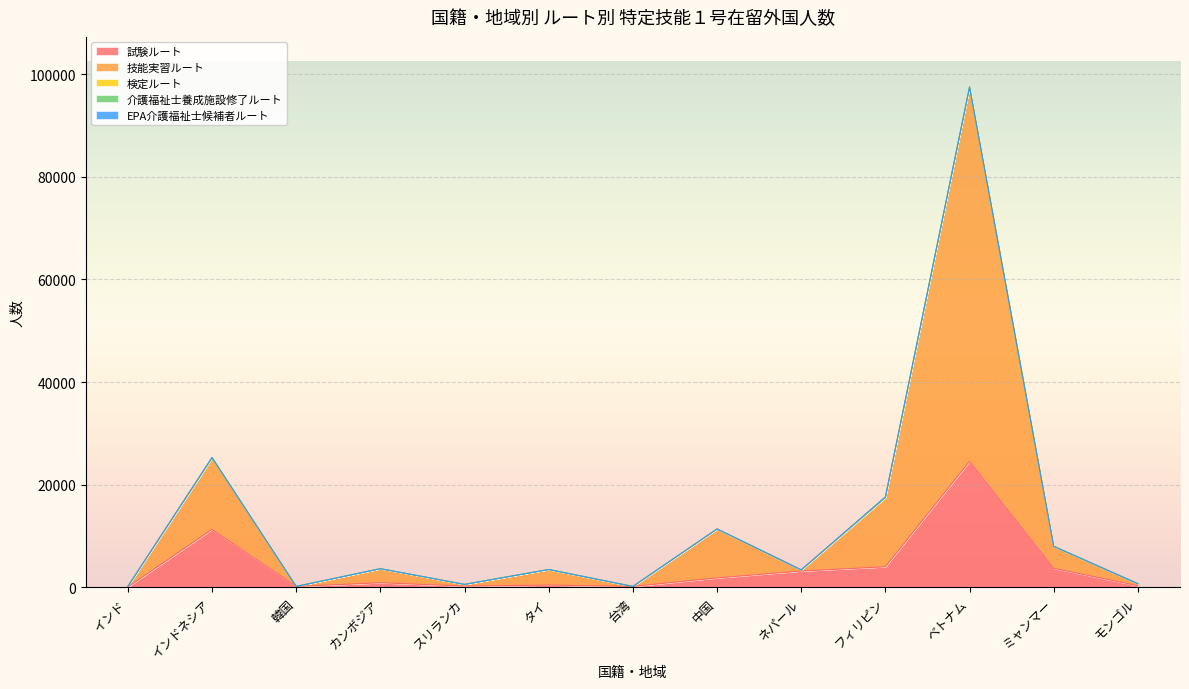

What is the highest value of the 試験ルート series?

24583